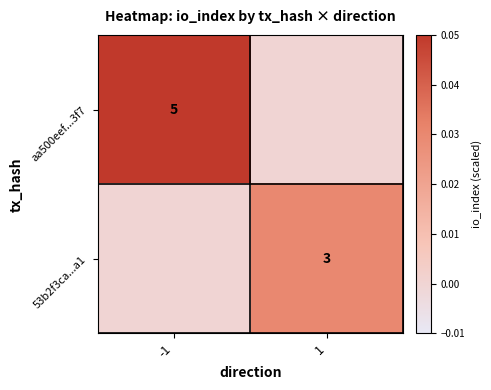

Which category has the highest value across all series?

-1